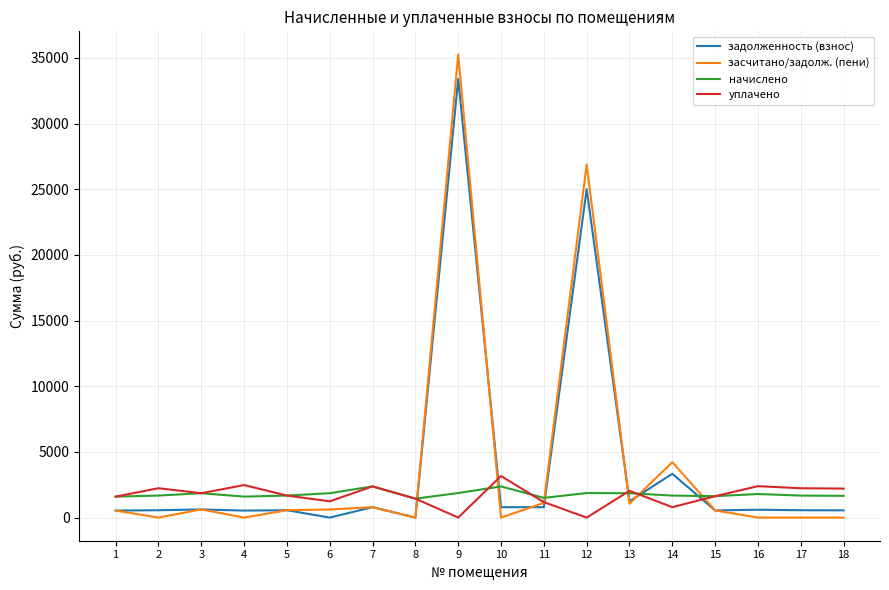

At which category is the sum across all series the highest?

9